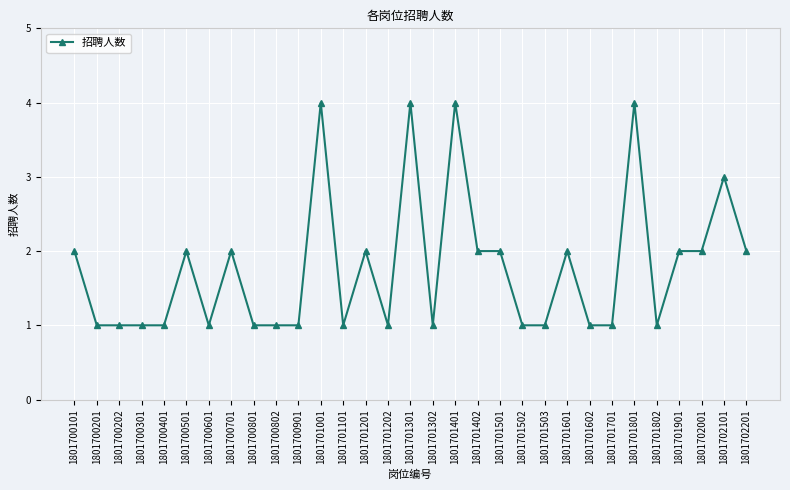

What is the change in value from 1801700601 to 1801701801?

+3